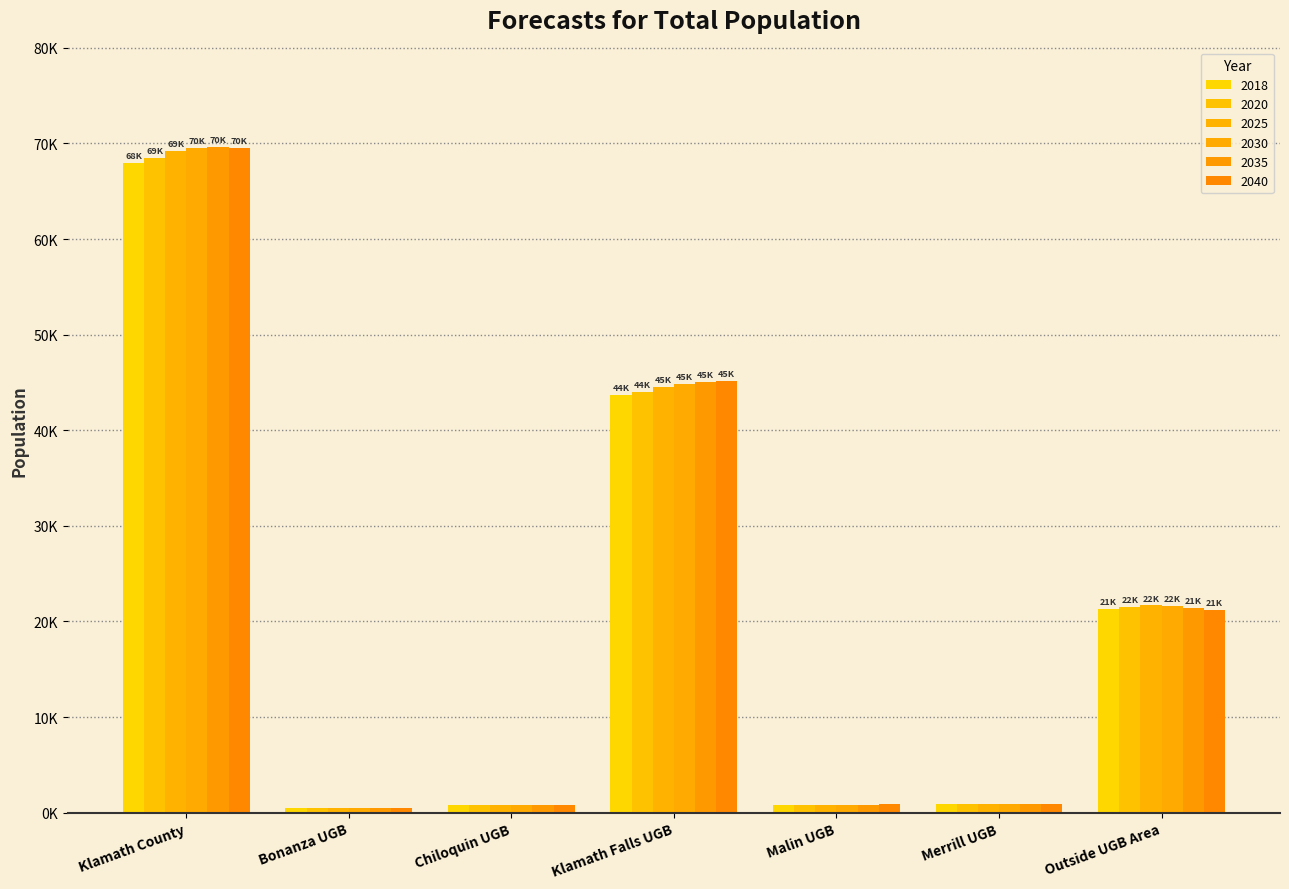

Does the chart contain stacked bars?

No